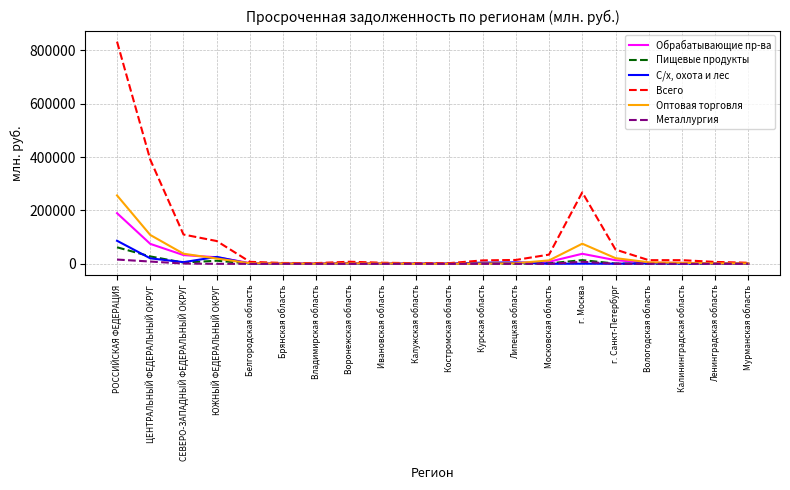

True or false: Обрабатывающие пр-ва has a value of 4094 at Вологодская область.

True